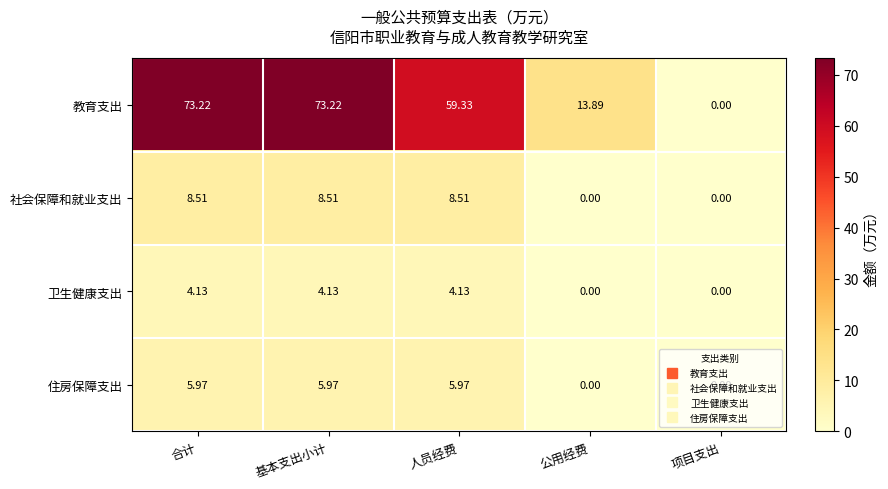

At how many categories does at least one series exceed 1?

4